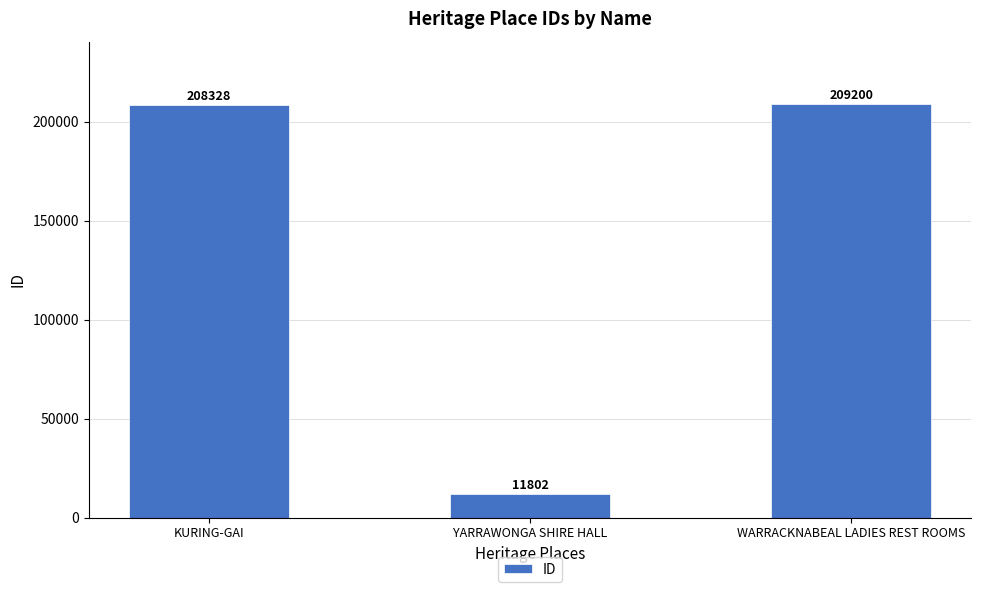

Is it true that the value at KURING-GAI is 289764?

False